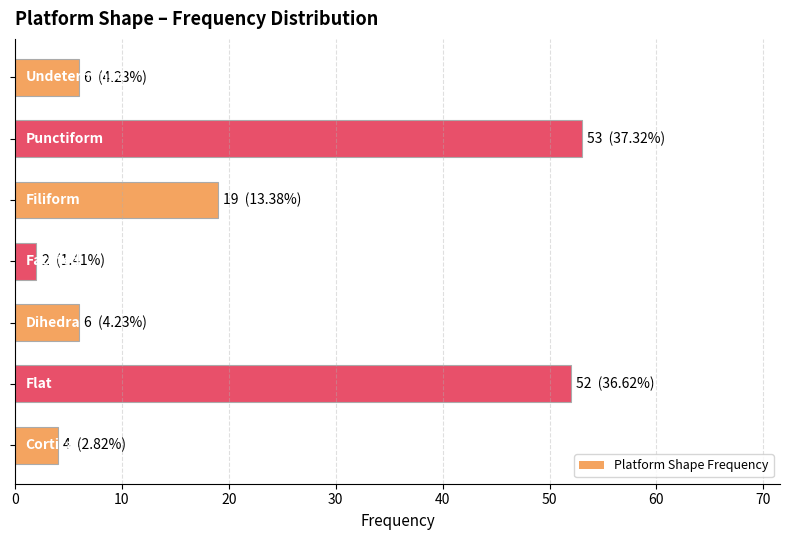

How many categories are shown in the chart?

7